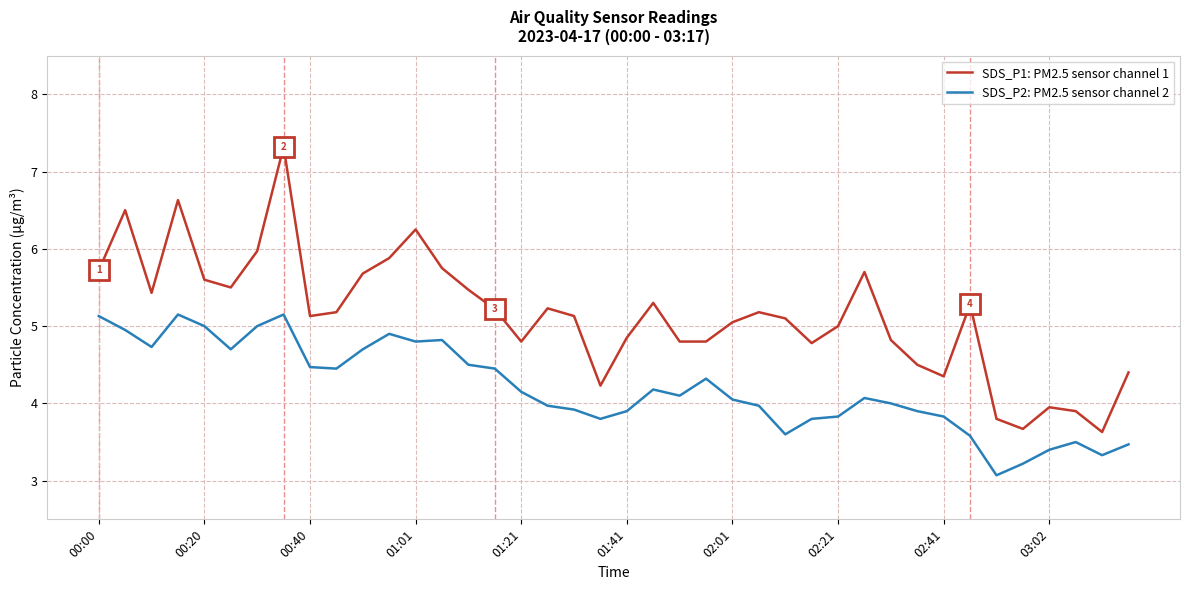

What is the lowest value of the SDS_P1: PM2.5 sensor channel 1 series?

3.6